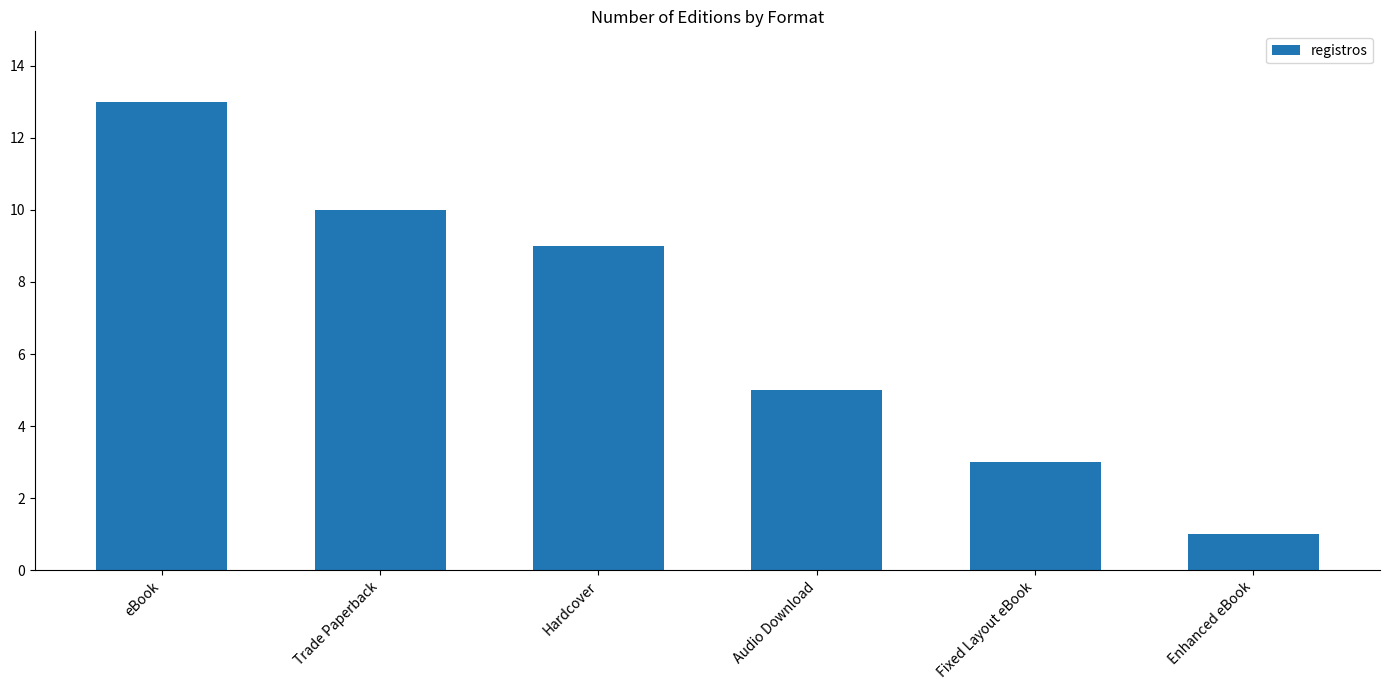

What position from the left is Enhanced eBook?

6